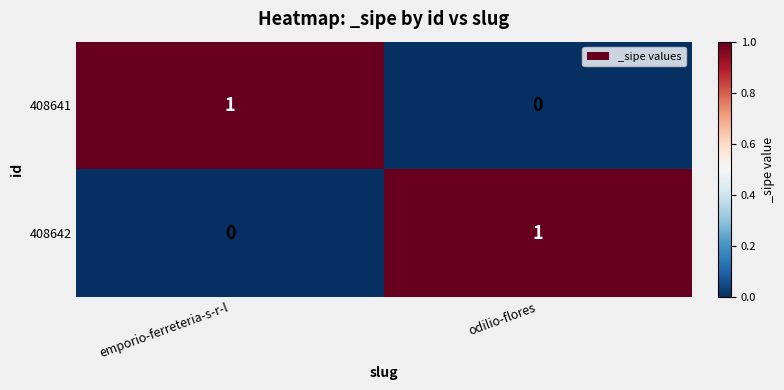

What is the spread (max minus min) of values at emporio-ferreteria-s-r-l?

1